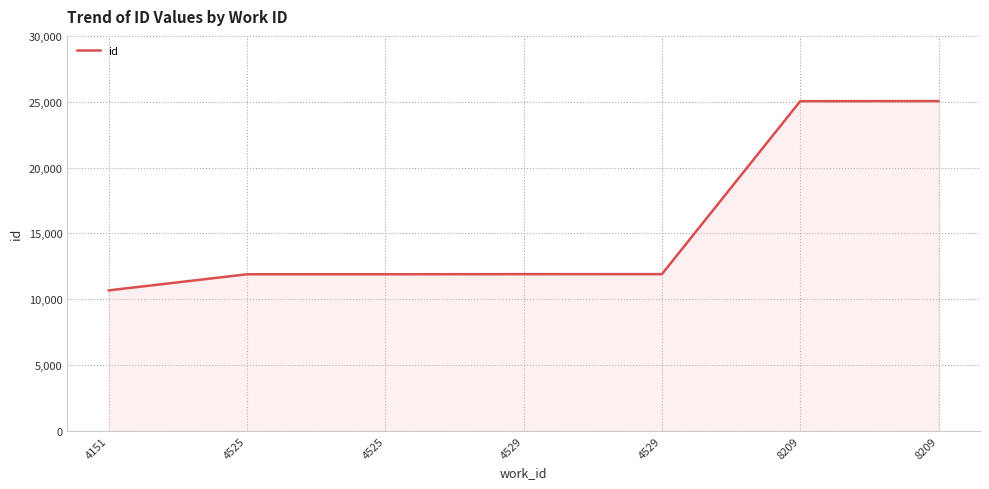

What is the approximate value at 4525?

11897